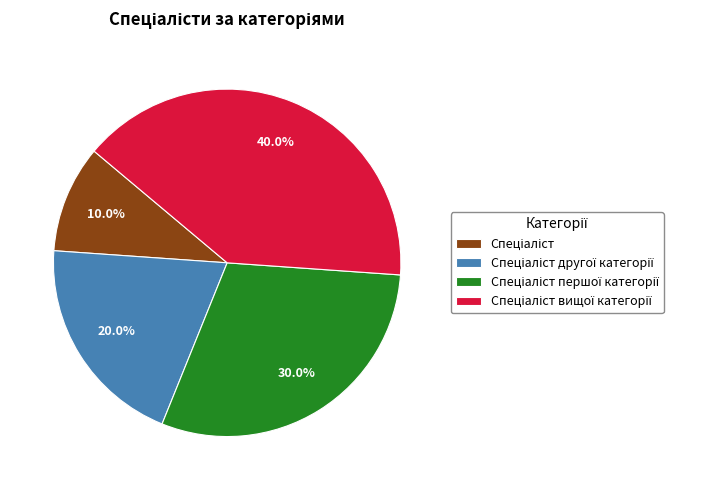

Count the number of slices in the pie.

4